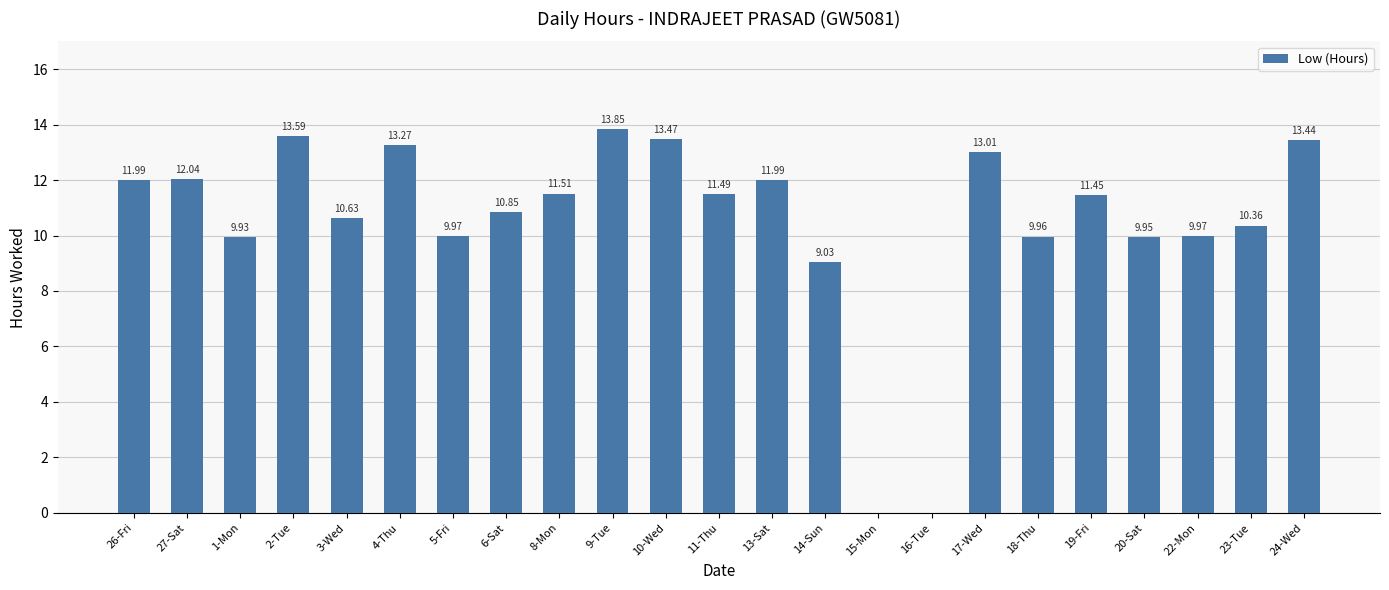

Are the bars grouped side by side (vs. stacked)?

No